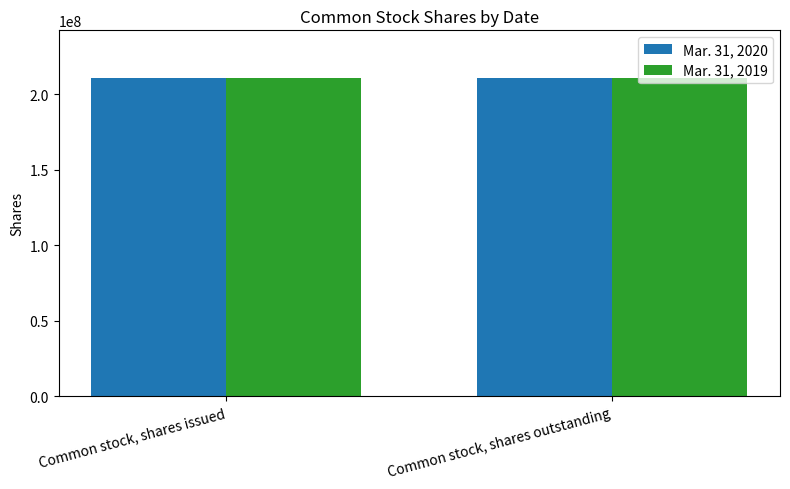

What is the label of the 1st bar from the right?

Common stock, shares outstanding